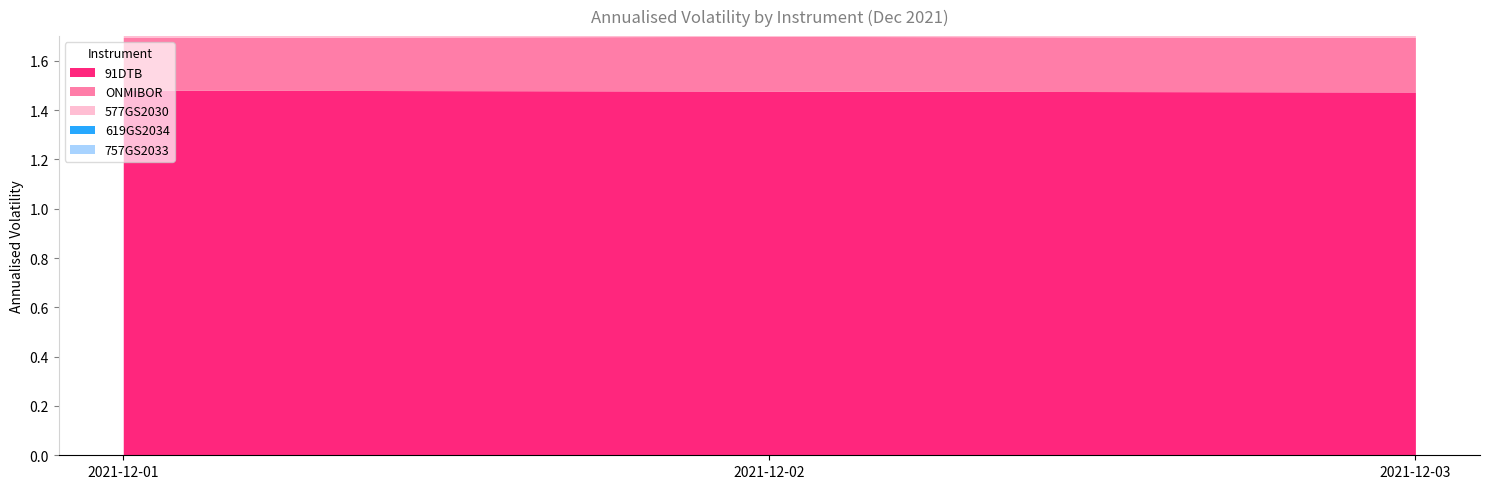

At how many categories does at least one series exceed 1?

3